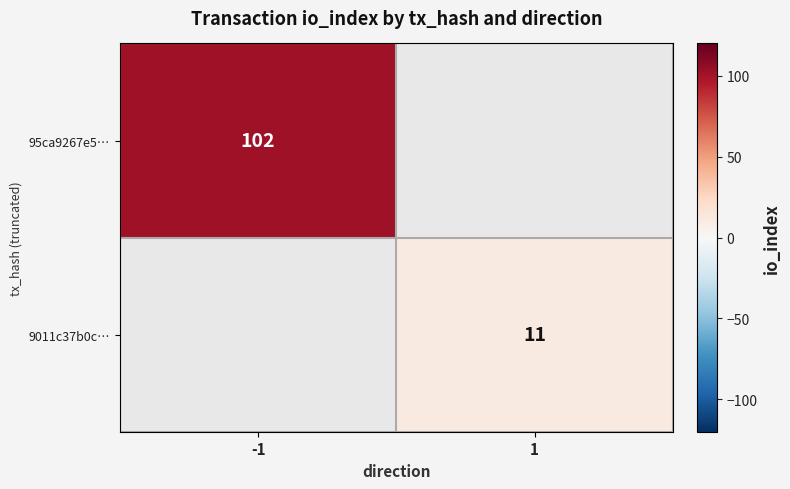

True or false: 95ca9267e5… has a value of 102 at -1.

True